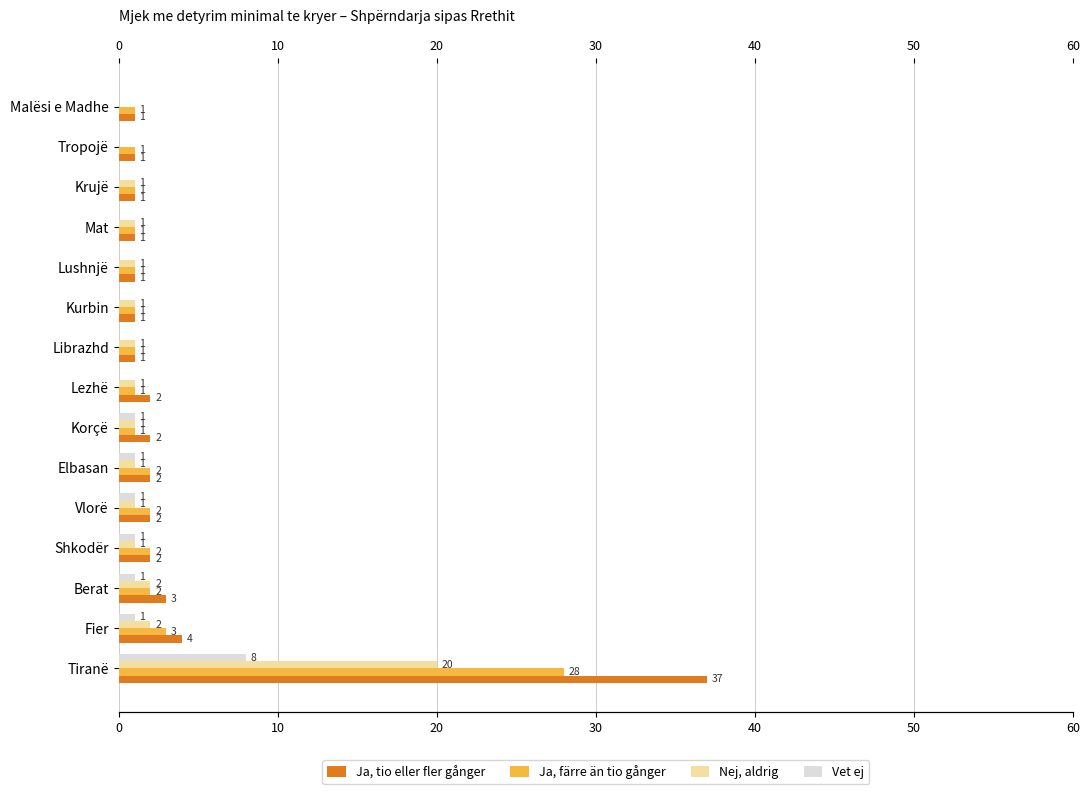

True or false: Ja, tio eller fler gånger has a value of 1 at Lushnjë.

False